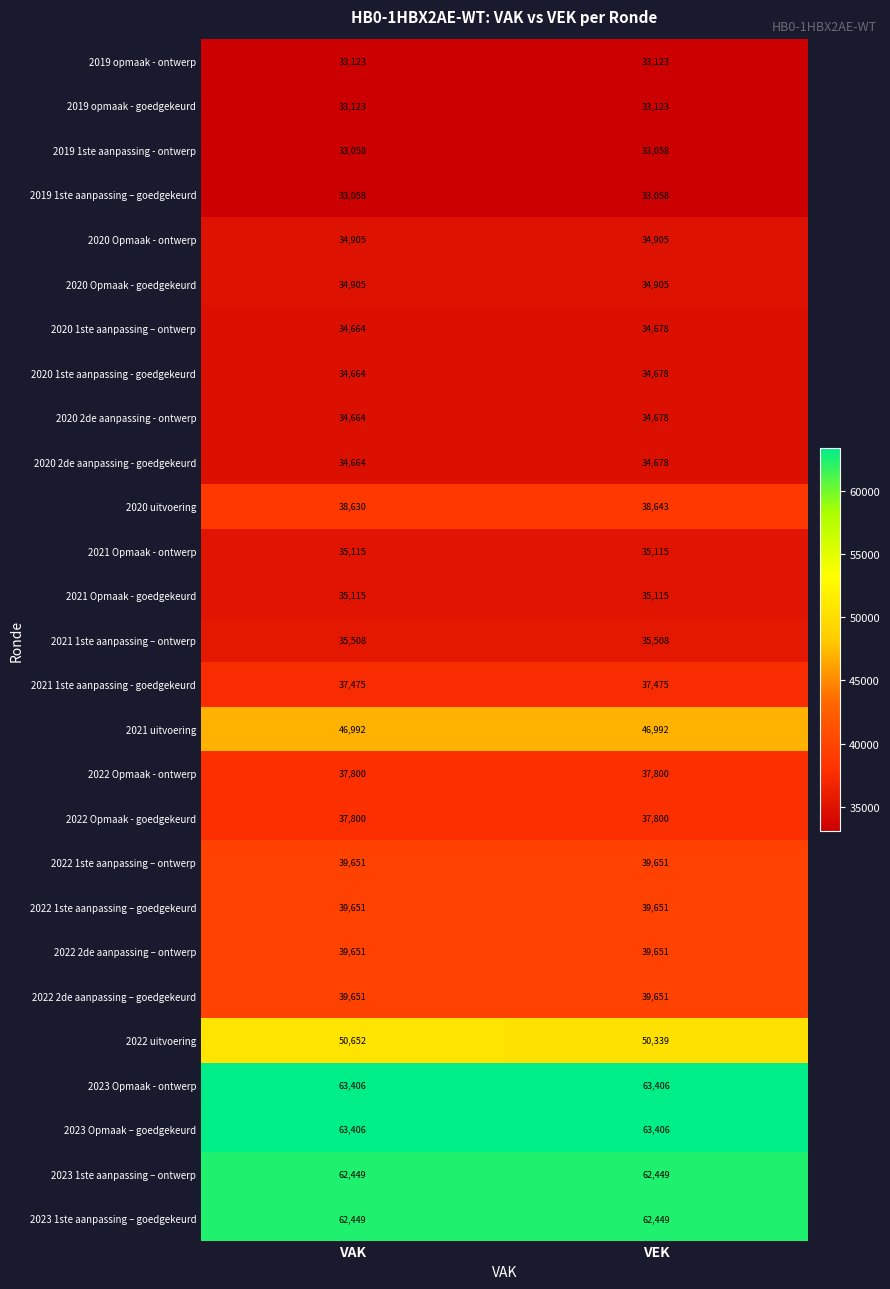

At how many categories does at least one series exceed 52349?

2